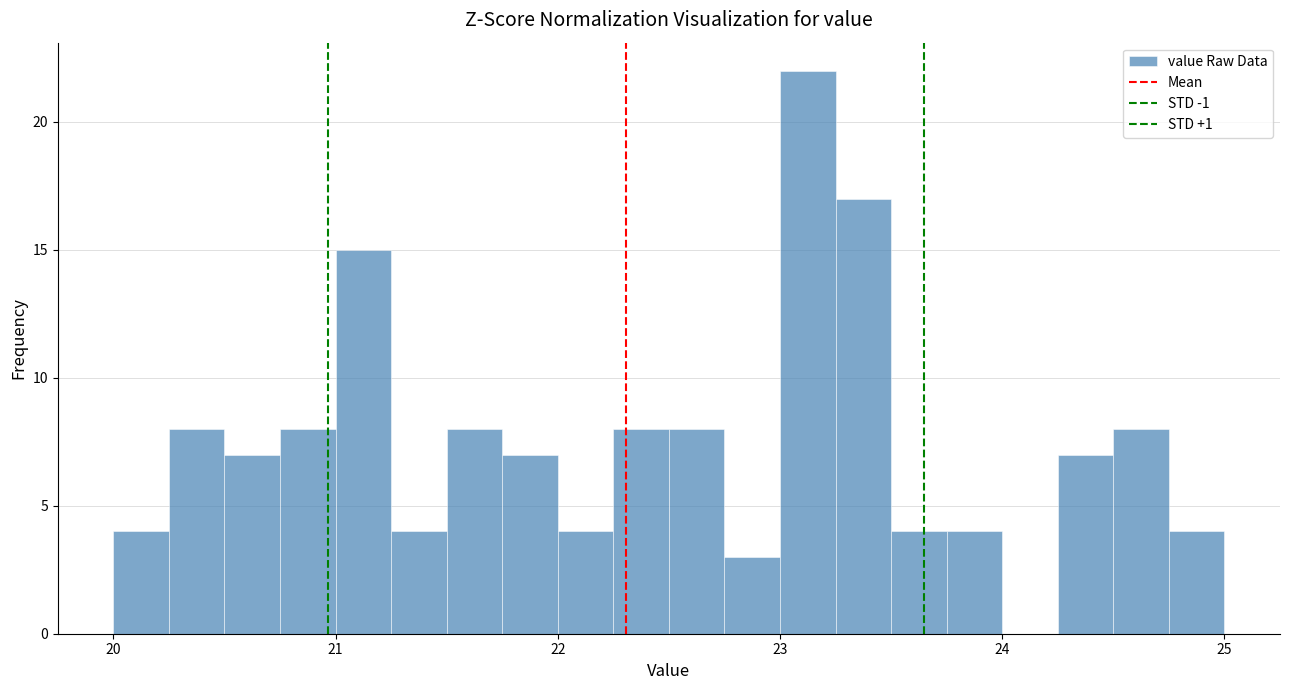

Read against the x-axis, roughly where is the centre of the tallest bar?

23.1